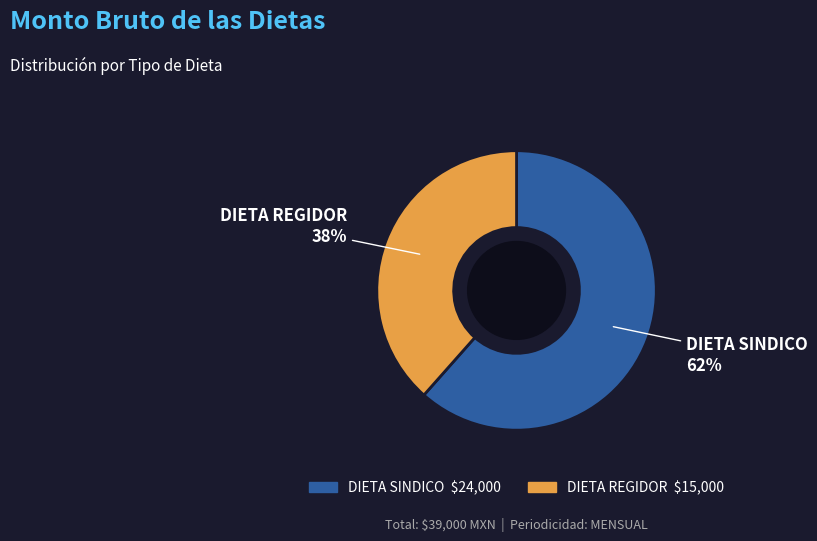

To the nearest percent, what is the combined percentage of DIETA SINDICO and DIETA REGIDOR?

100%